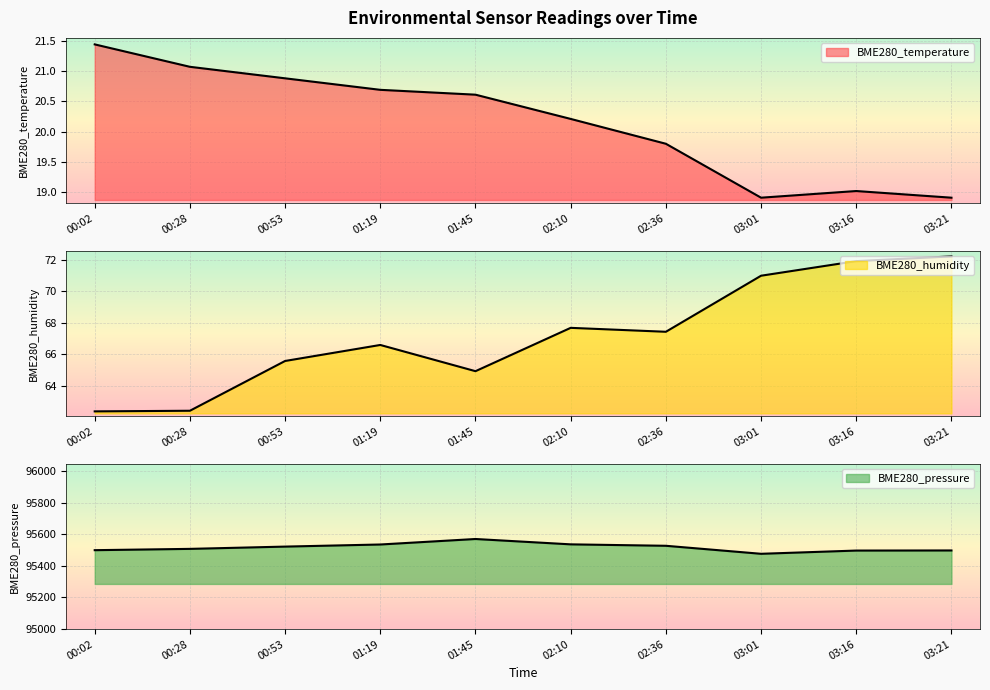

In BME280_temperature, how many points are higher than both neighbors (excluding endpoints)?

1